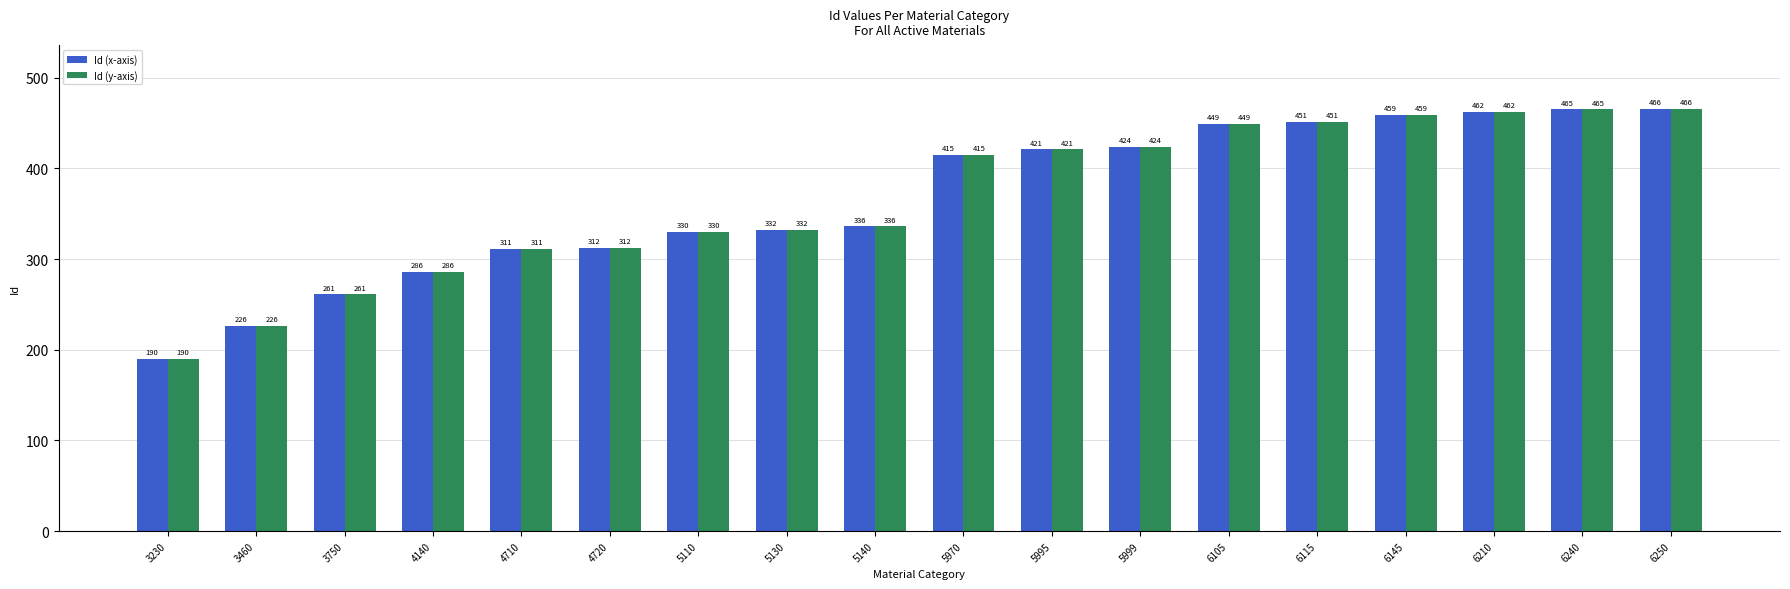

Reading left to right, transcribe all the data shown in this chart.

Id (x-axis): 190	226	261	286	311	312	330	332	336	415	421	424	449	451	459	462	465	466
Id (y-axis): 190	226	261	286	311	312	330	332	336	415	421	424	449	451	459	462	465	466